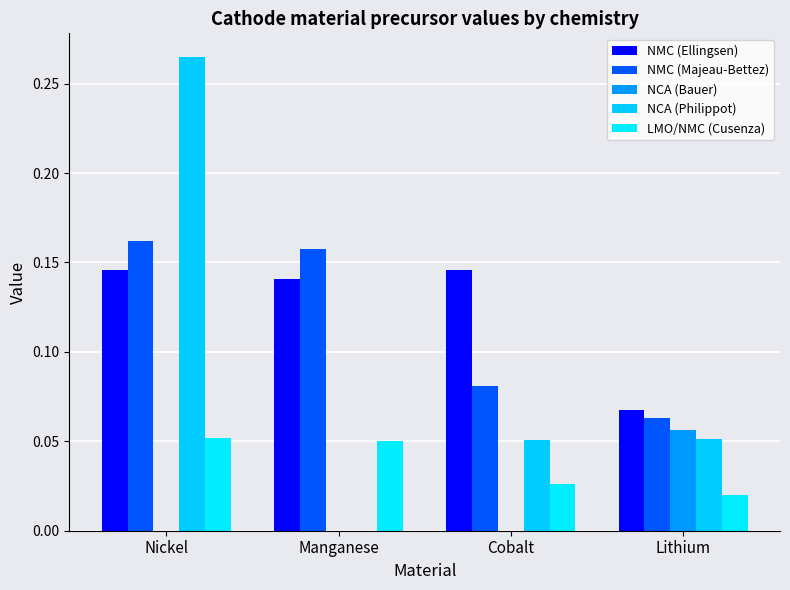

At how many categories does at least one series exceed 0?

4